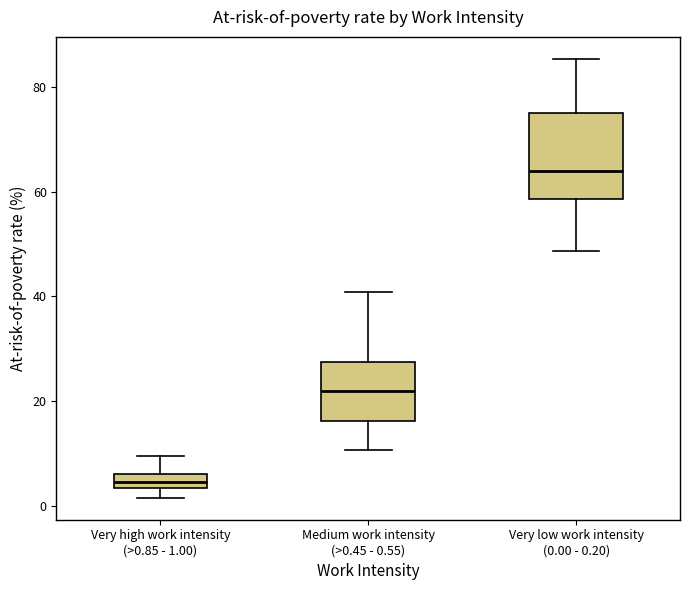

Which box has the lowest median line?

Very high work intensity (>0.85 - 1.00)